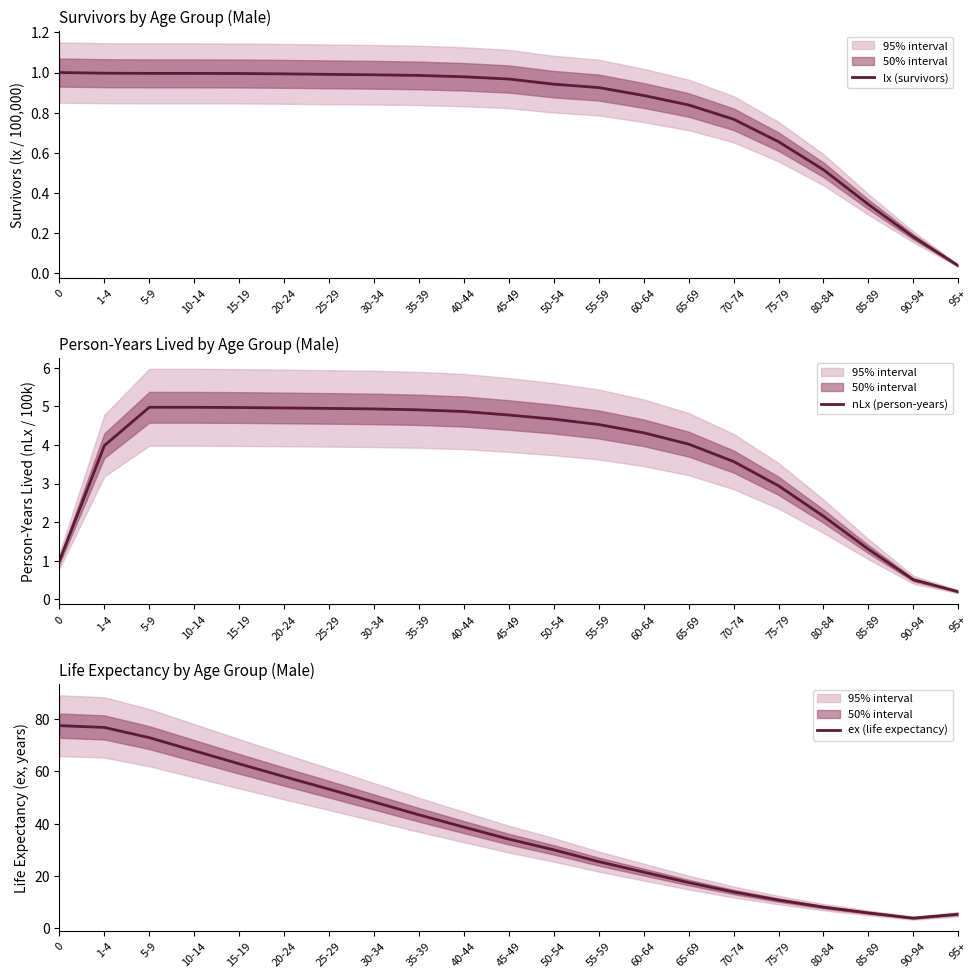

How many lines are shown in the chart?

3